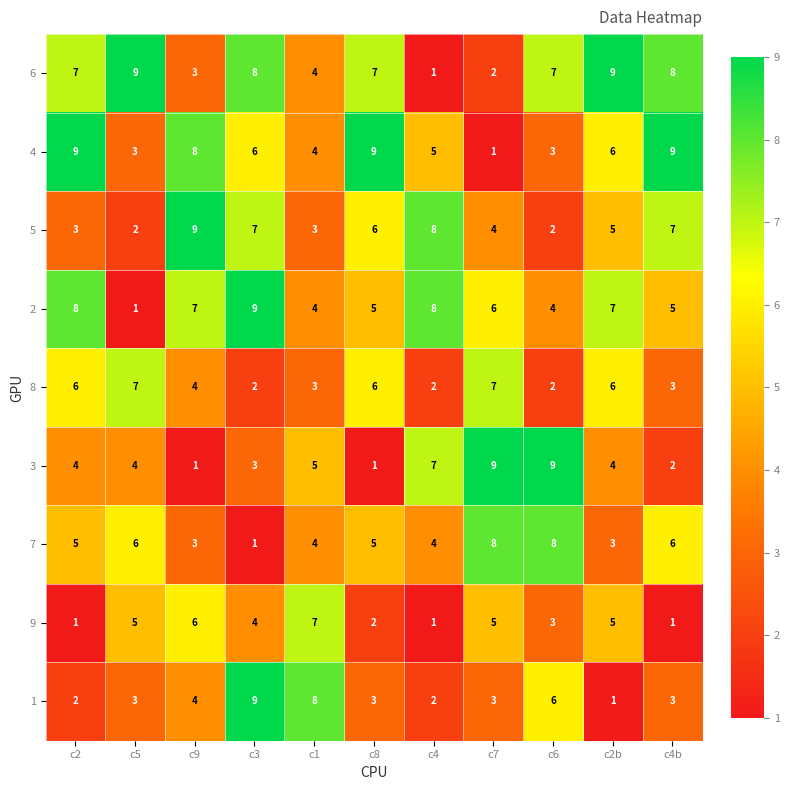

At which label does 4 first exceed 6?

c2